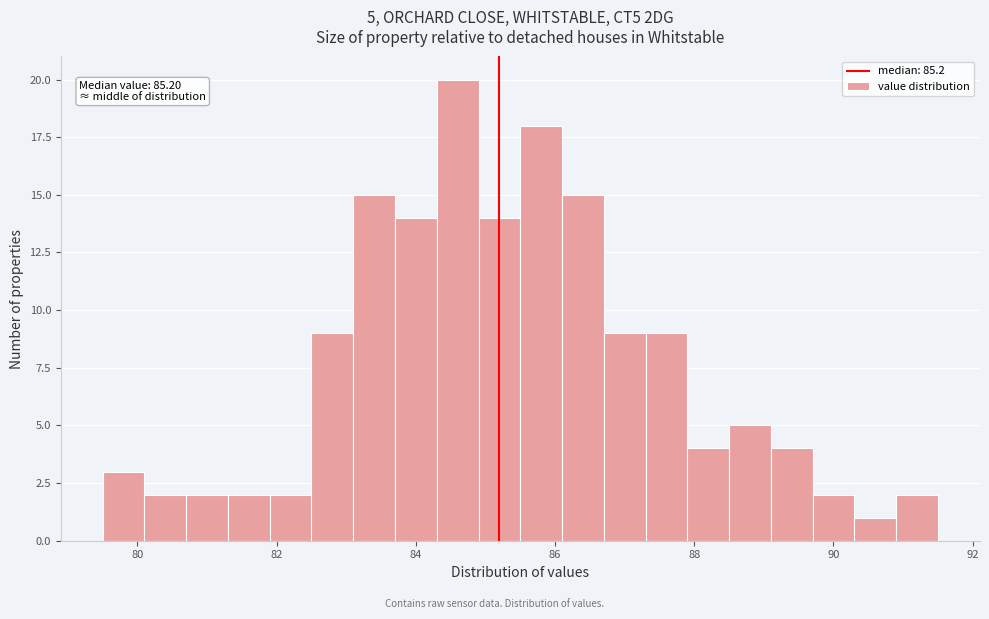

Read against the x-axis, roughly where is the centre of the tallest bar?

84.6